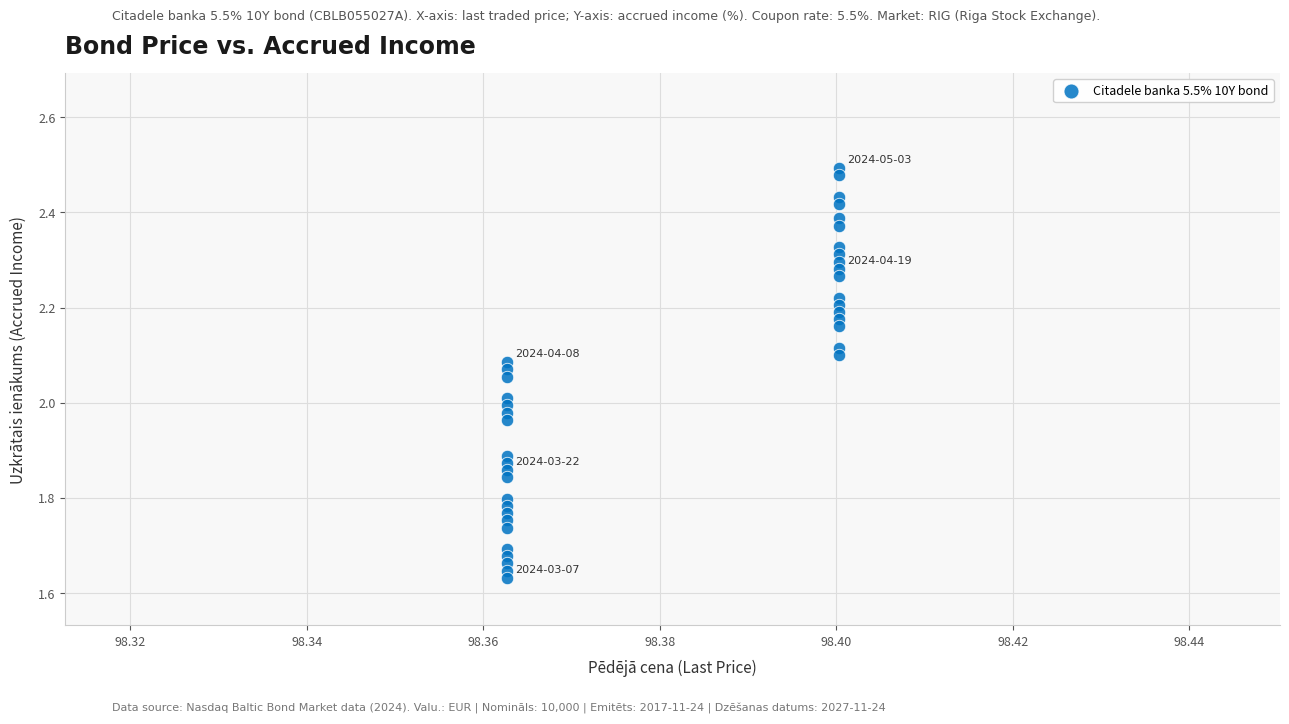

What is the range of Y values (max minus min)?

0.9